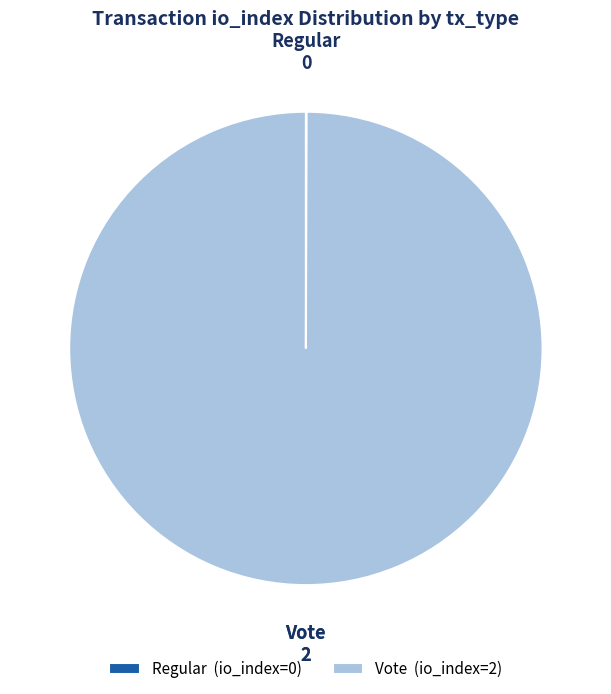

Is Vote (io_index=2) the majority of the pie?

Yes